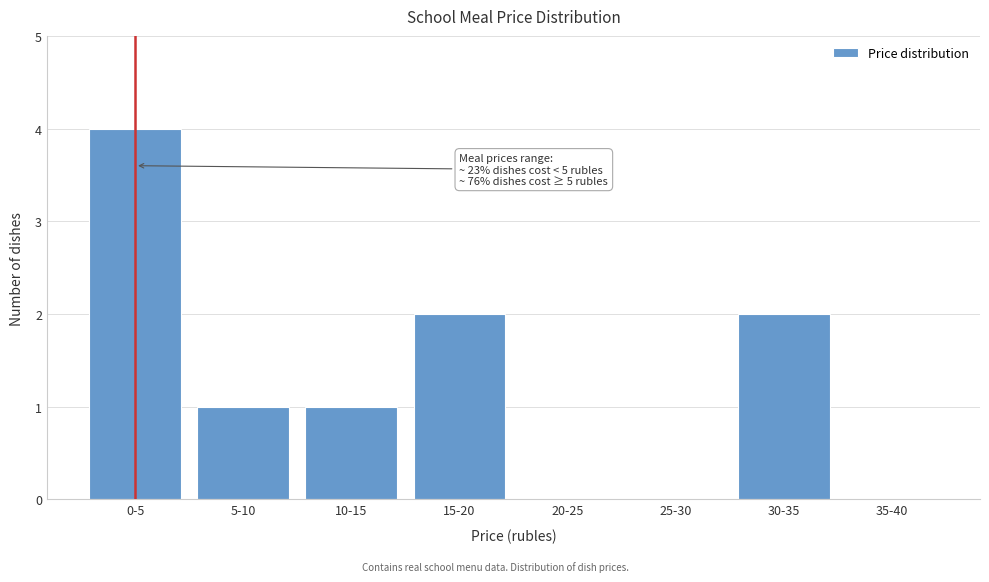

Reading left to right, list all the values displayed in this chart.

0-5=4	5-10=1	10-15=1	15-20=2	20-25=0	25-30=0	30-35=2	35-40=0